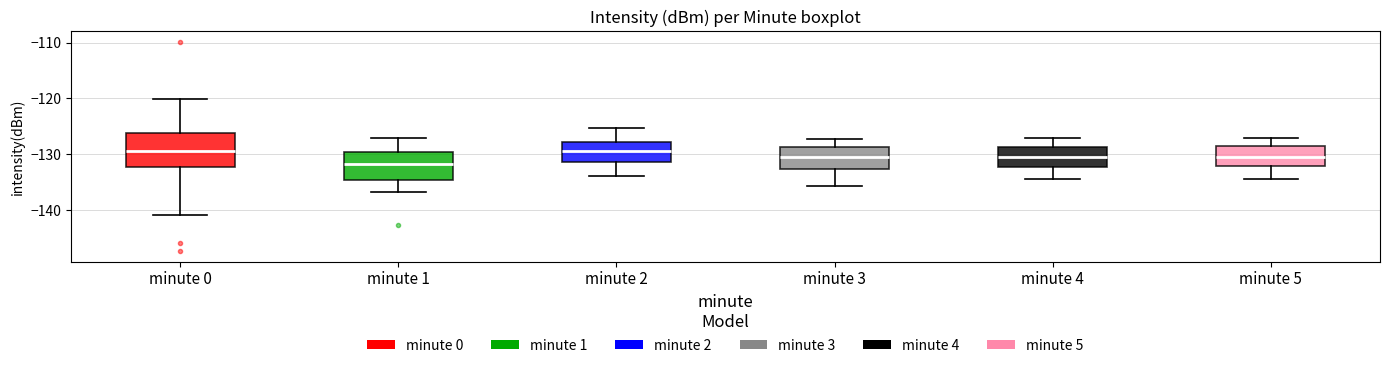

Where is the upper edge of the box for minute 4 on the y-axis? The values are not printed on the chart, so give them approximately, as read against the axis.

-129